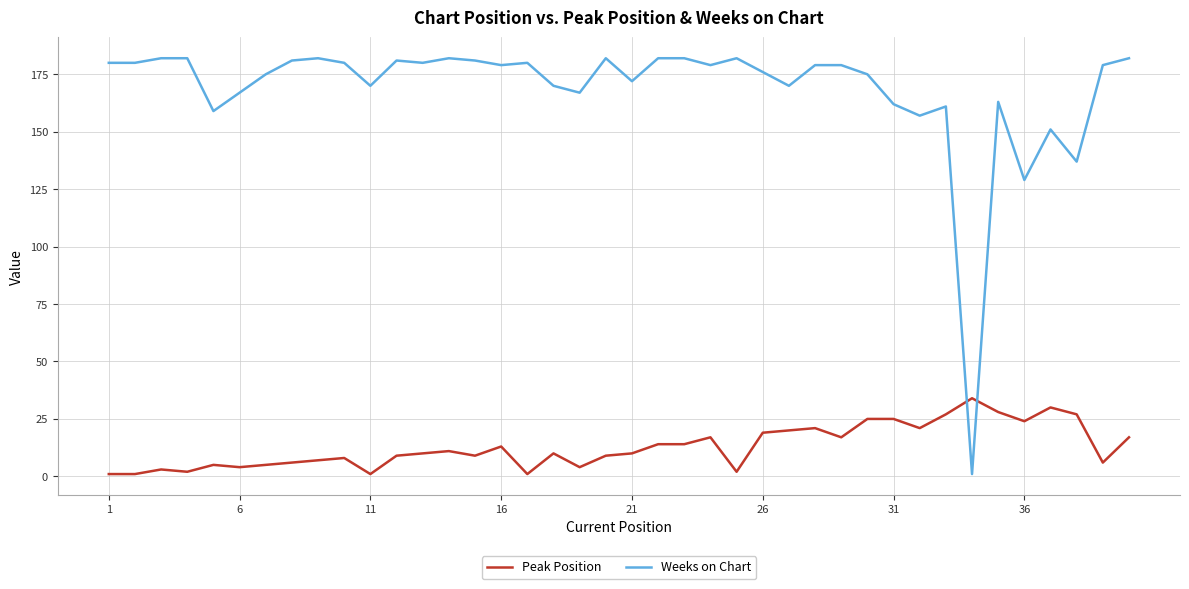

What is the difference between the maximum and minimum values in the Peak Position series?

33